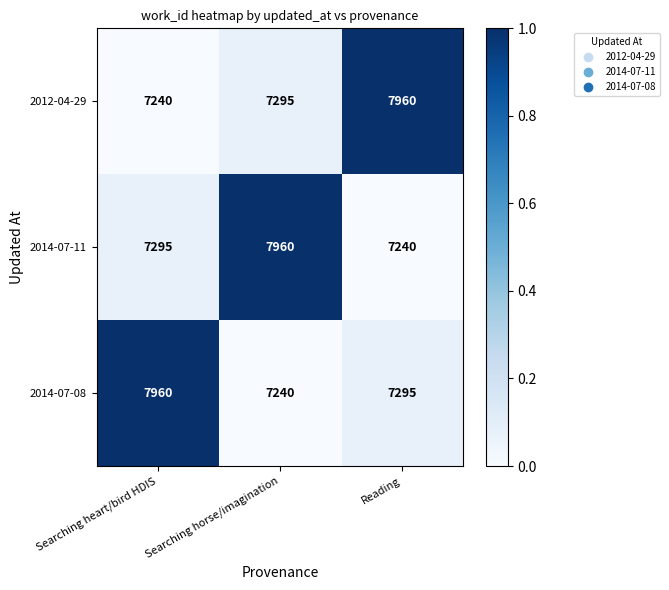

Reading left to right, transcribe all the data shown in this chart.

2012-04-29: Searching heart/bird HDIS=7240	Searching horse/imagination=7295	Reading=7960
2014-07-11: Searching heart/bird HDIS=7295	Searching horse/imagination=7960	Reading=7240
2014-07-08: Searching heart/bird HDIS=7960	Searching horse/imagination=7240	Reading=7295